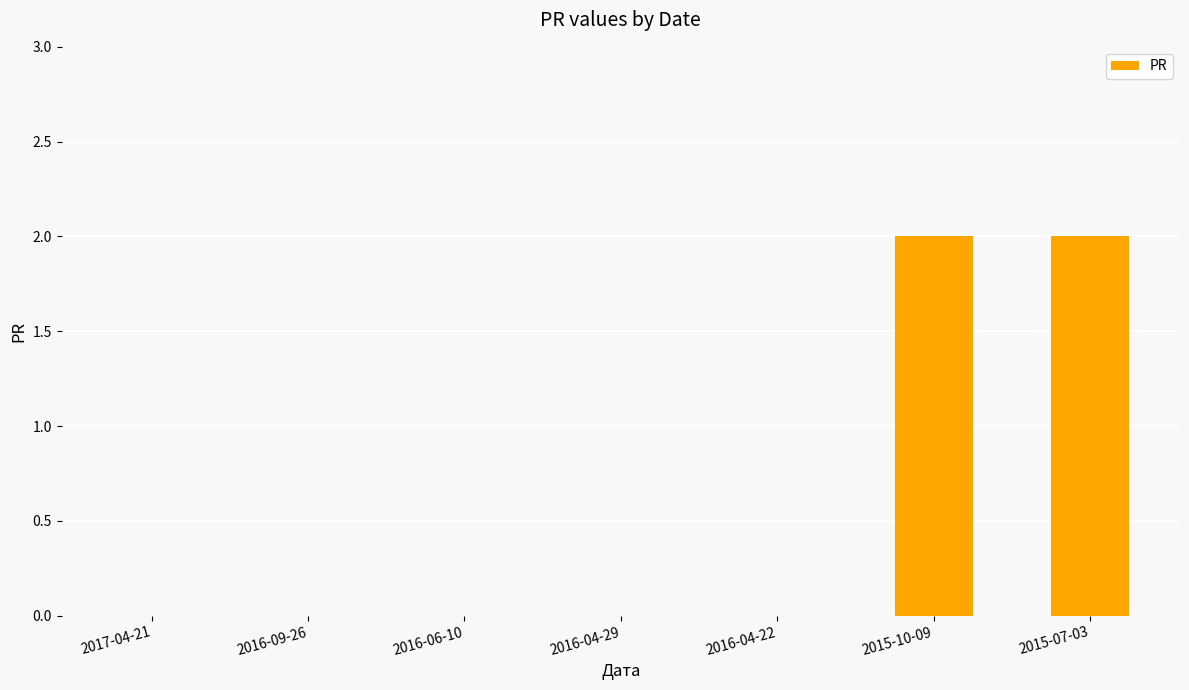

The value at 2016-06-10 is 1. True or false?

False